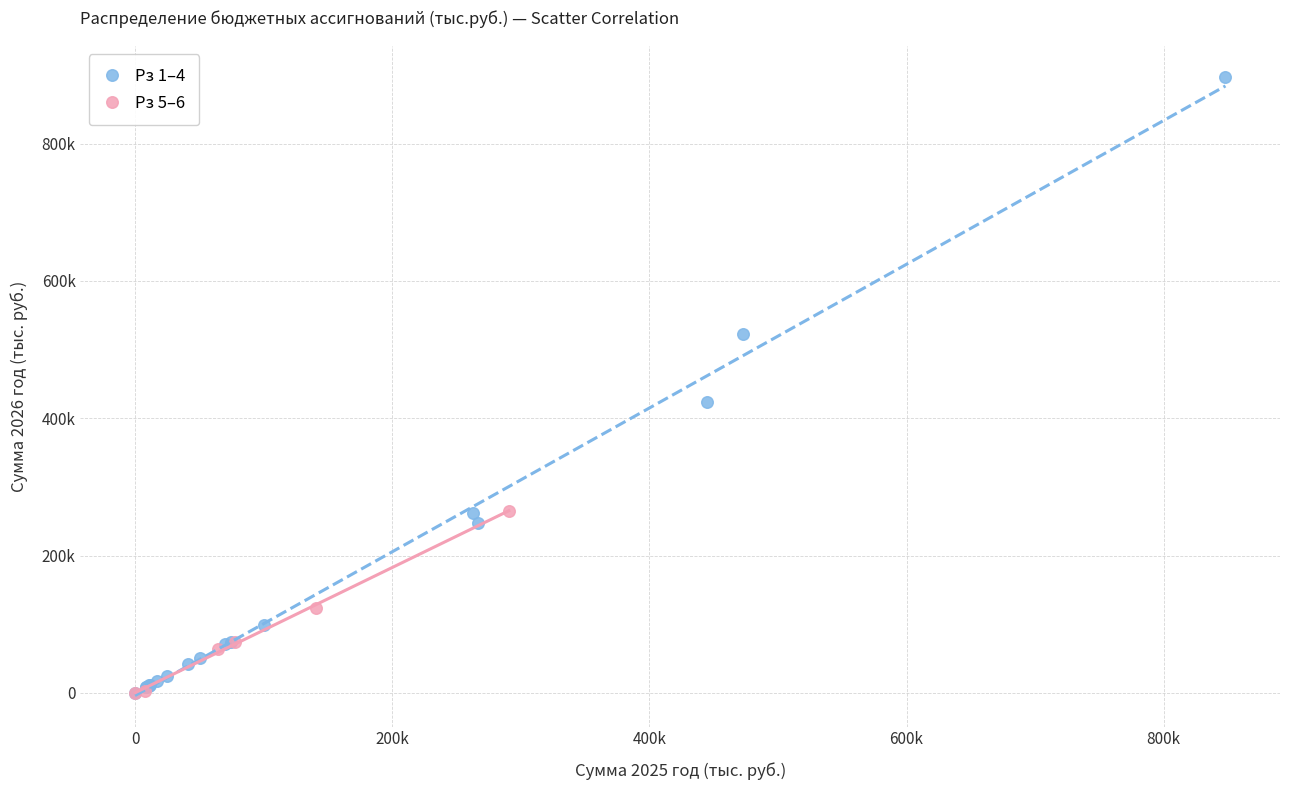

Which series reaches the maximum Y coordinate?

Рз 1–4